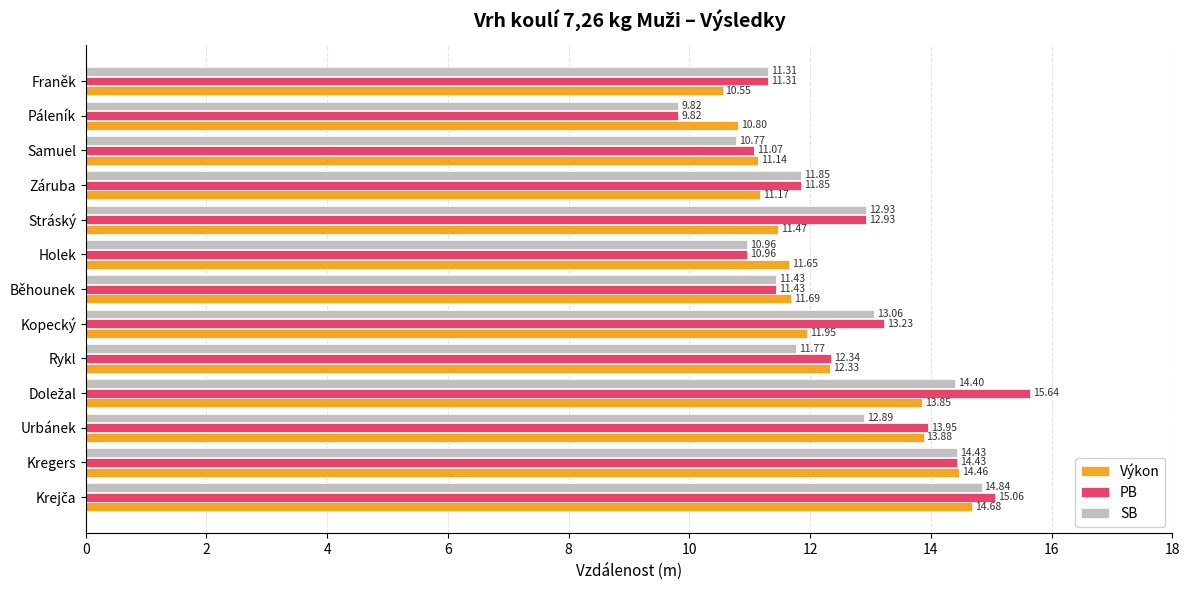

Which series has the largest range (max minus min)?

PB